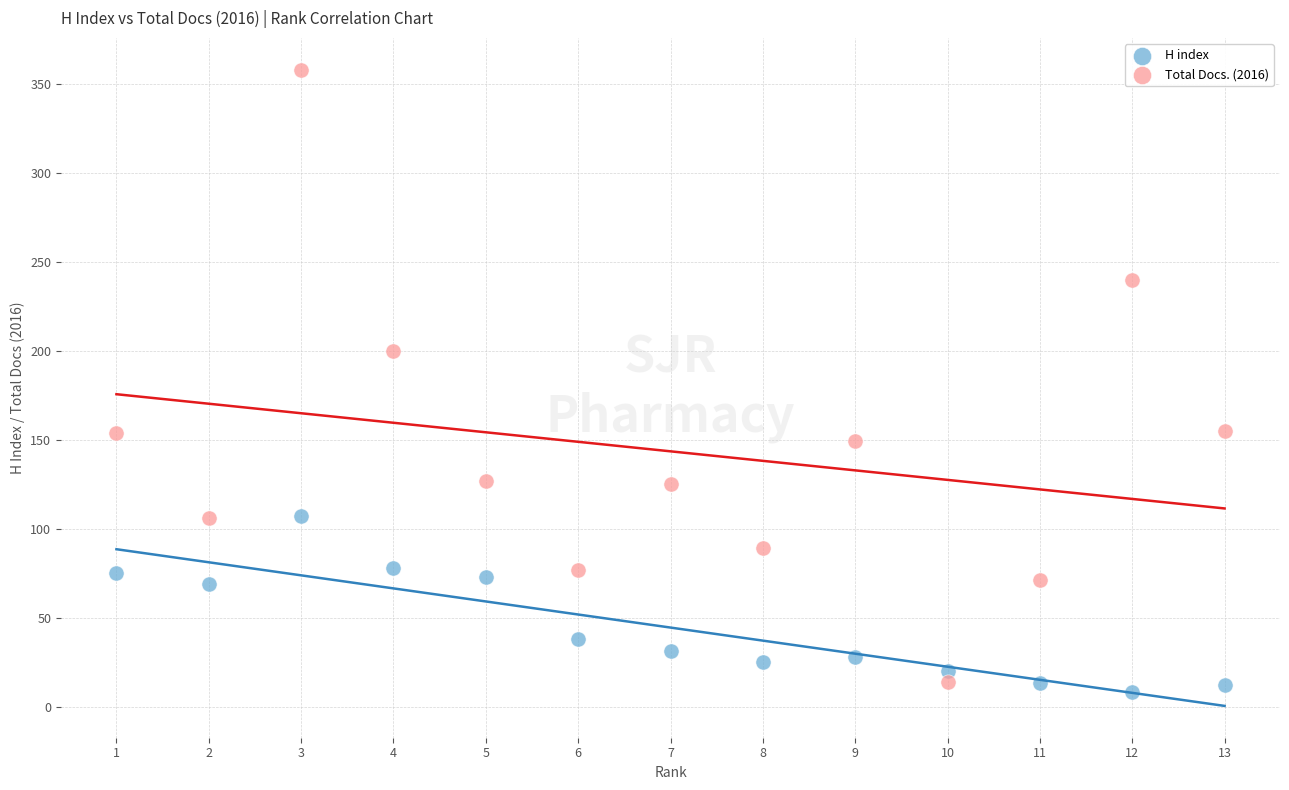

What are all the series names shown in the legend?

H index, Total Docs. (2016)